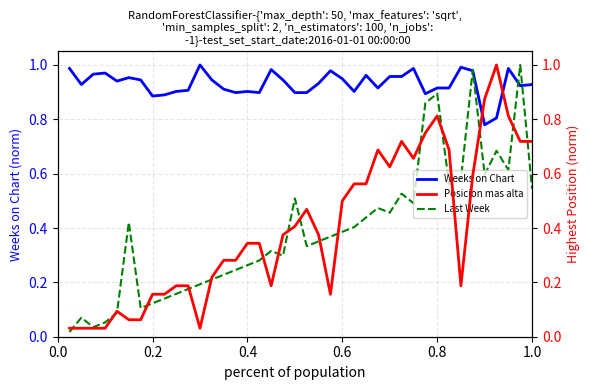

How many interior local valleys does the Posicion mas alta series have?

6